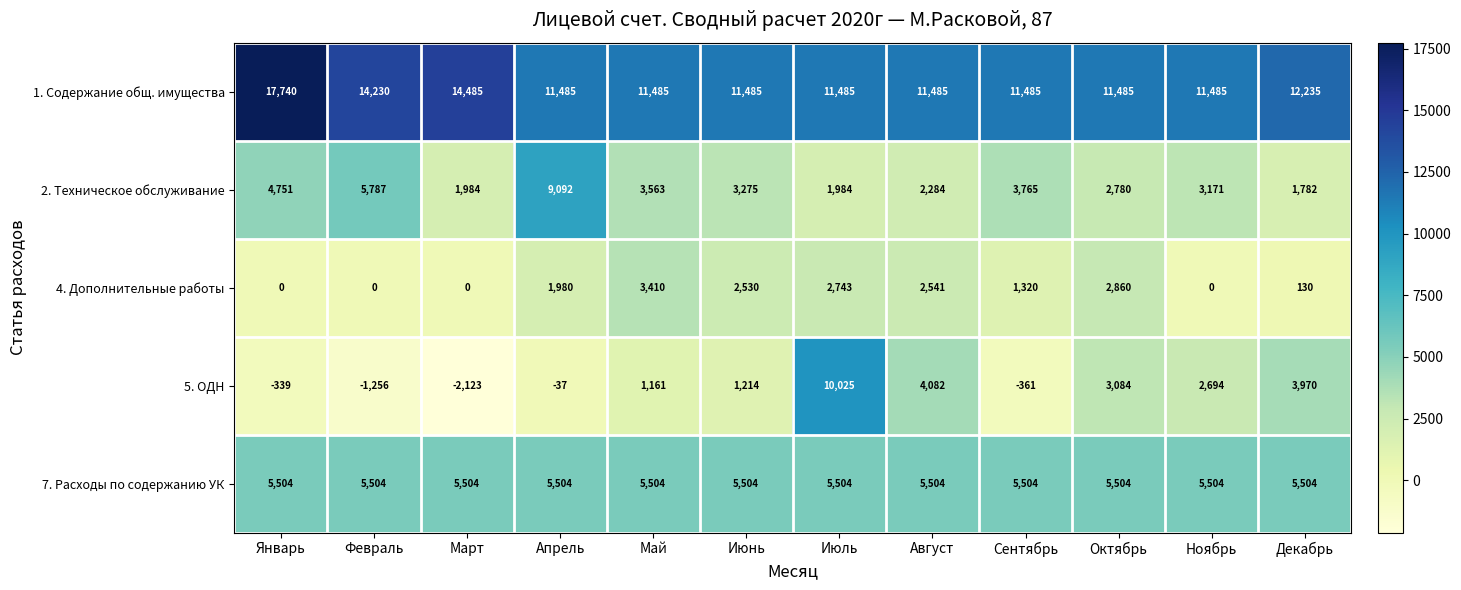

At Июнь, list the series in order from largest to smallest.

1. Содержание общ. имущества, 7. Расходы по содержанию УК, 2. Техническое обслуживание, 4. Дополнительные работы, 5. ОДН